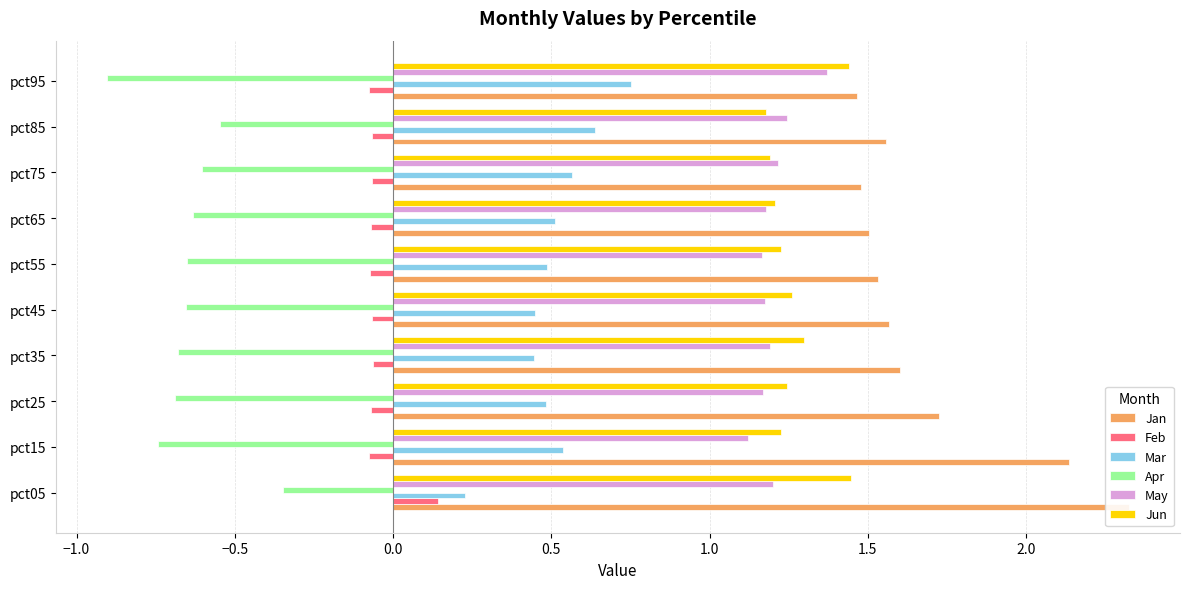

What is the sum of all Mar values?

5.1